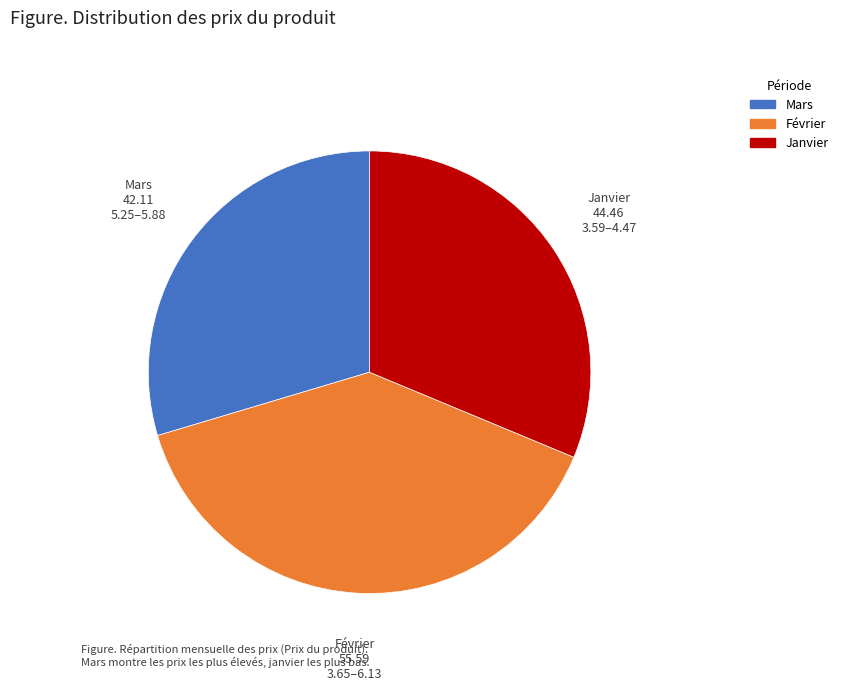

Does any single category account for the majority?

No